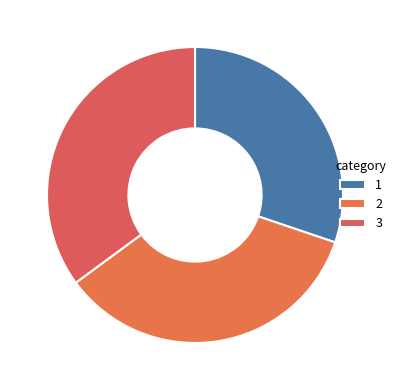

To the nearest percent, what percentage of the pie is 3?

35%